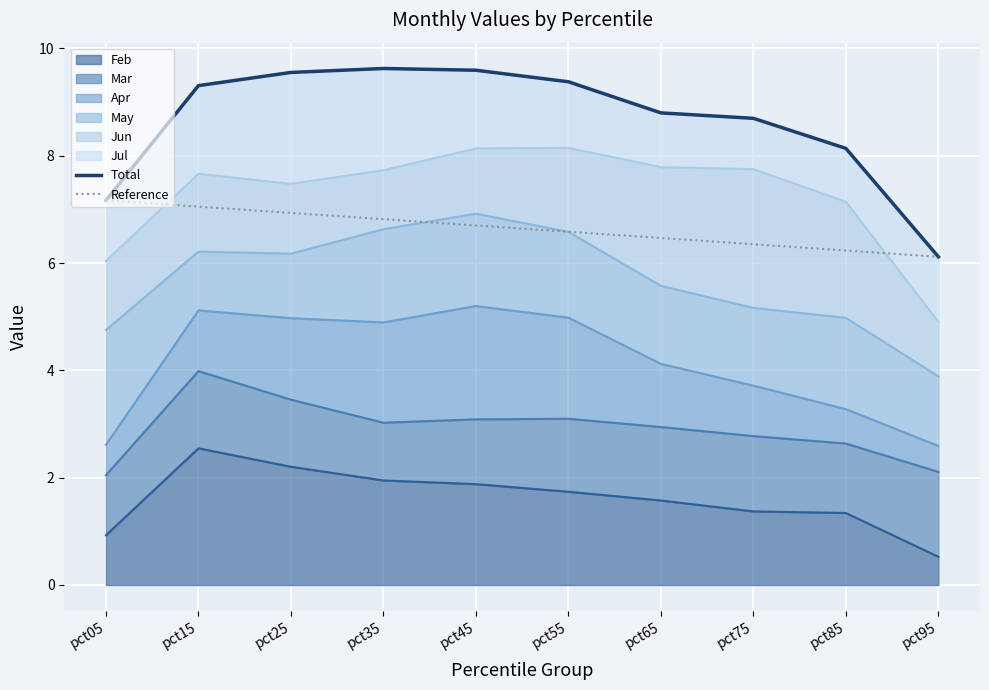

Rank the categories by Total value from highest to lowest.

pct35, pct45, pct25, pct55, pct15, pct65, pct75, pct85, pct05, pct95